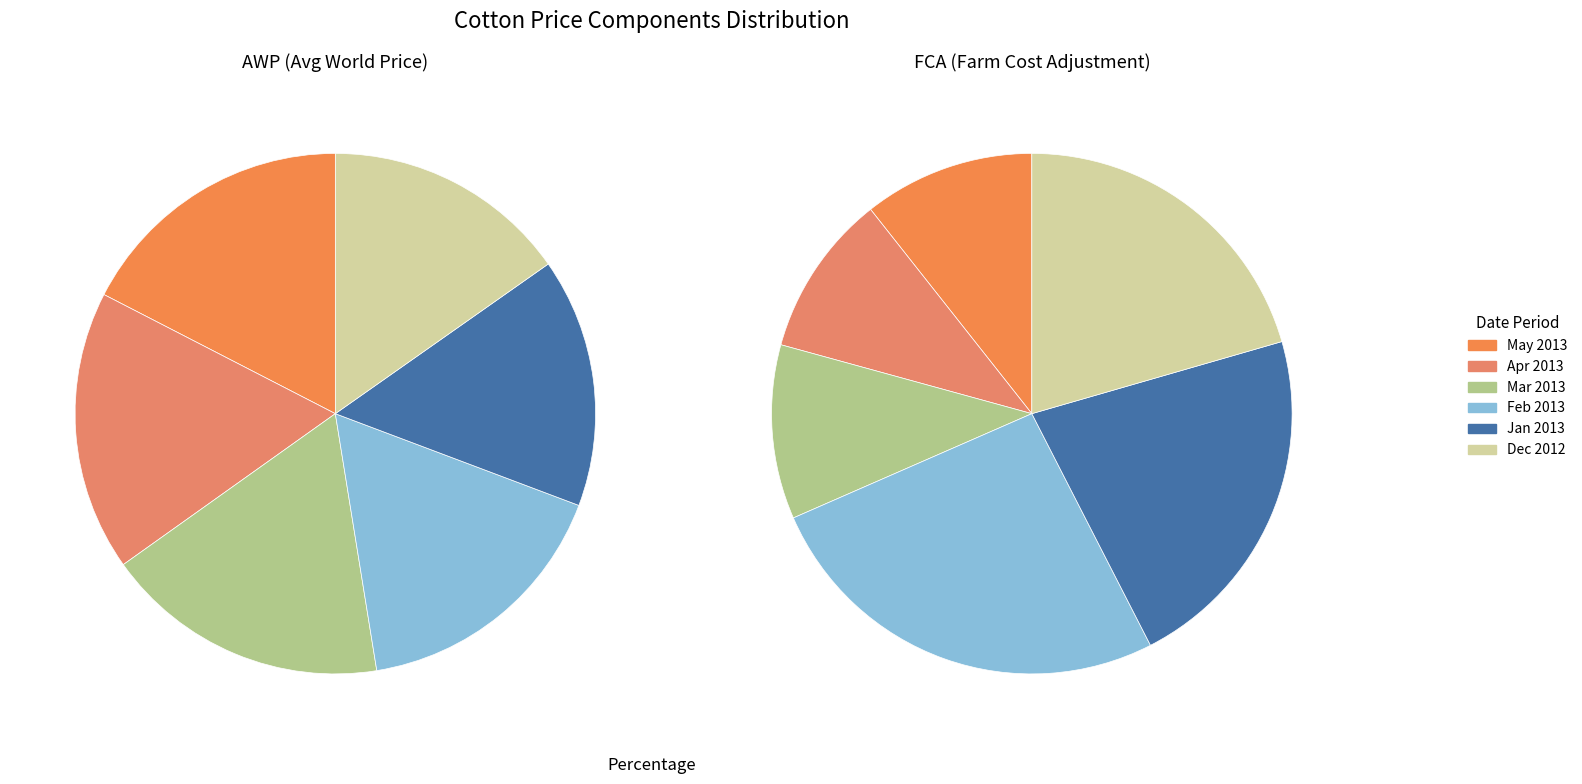

Does 2013-03-15 account for over 50% of the chart?

No